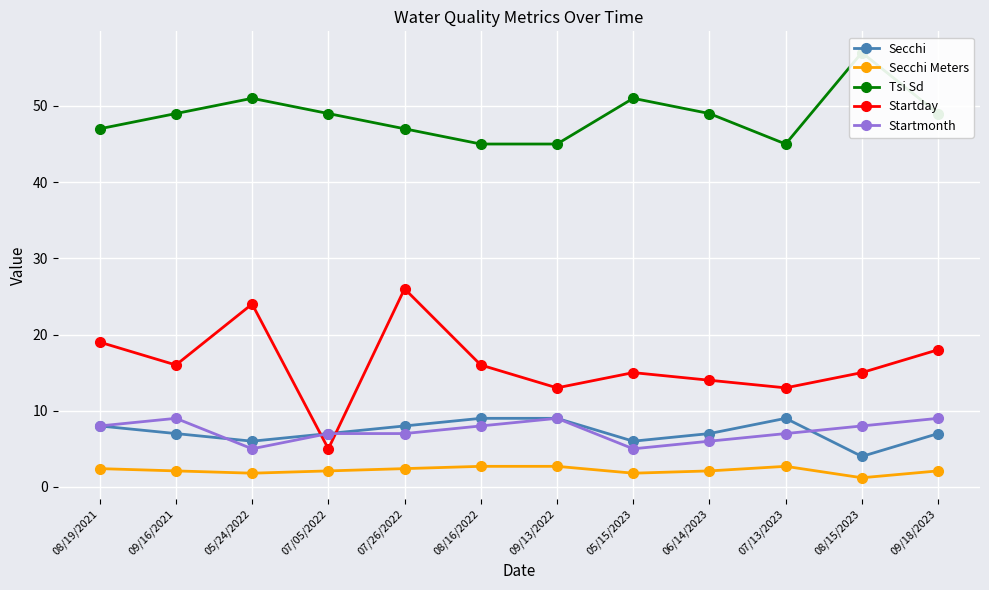

What is the maximum value shown in the chart?

57.0